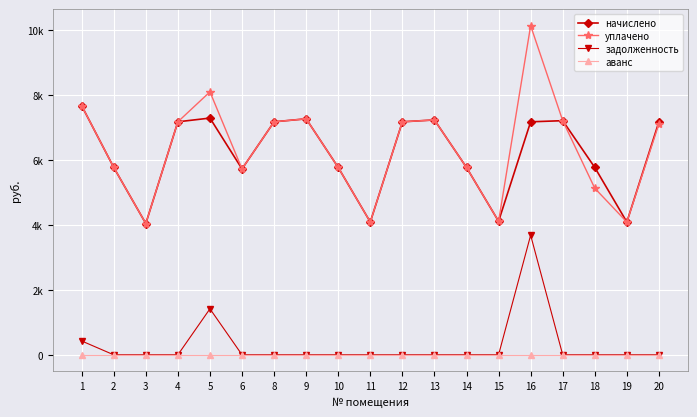

Rank the series by their maximum value, from lowest to highest.

аванс, задолженность, начислено, уплачено